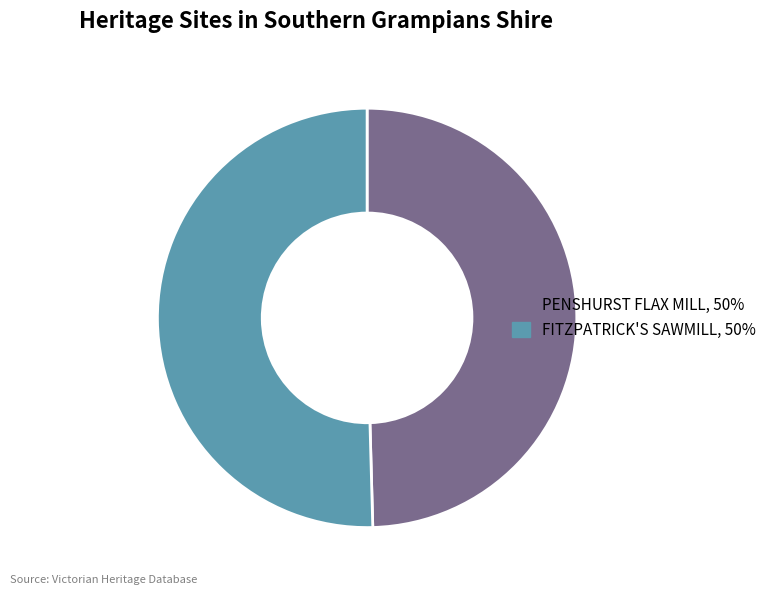

How many slices are in this pie chart?

2